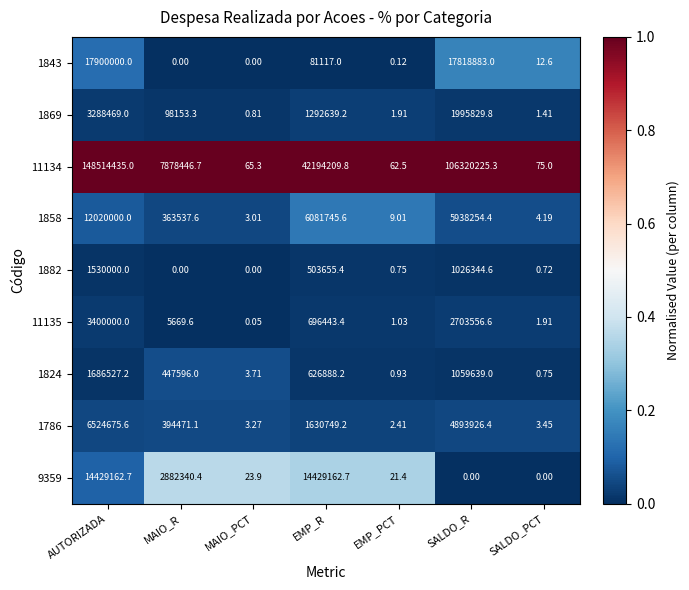

Rank the series at AUTORIZADA from lowest to highest value.

1882, 1824, 1869, 11135, 1786, 1858, 9359, 1843, 11134